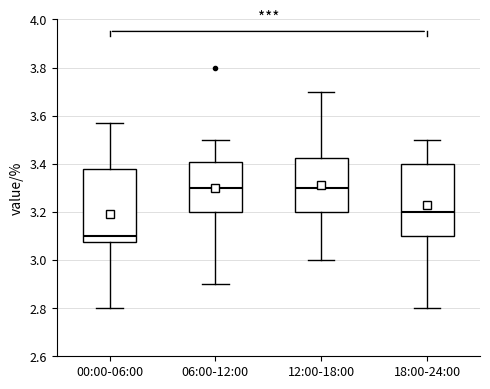

Where does the upper whisker of the box for 00:00-06:00 end on the y-axis? The values are not printed on the chart, so give them approximately, as read against the axis.

3.58